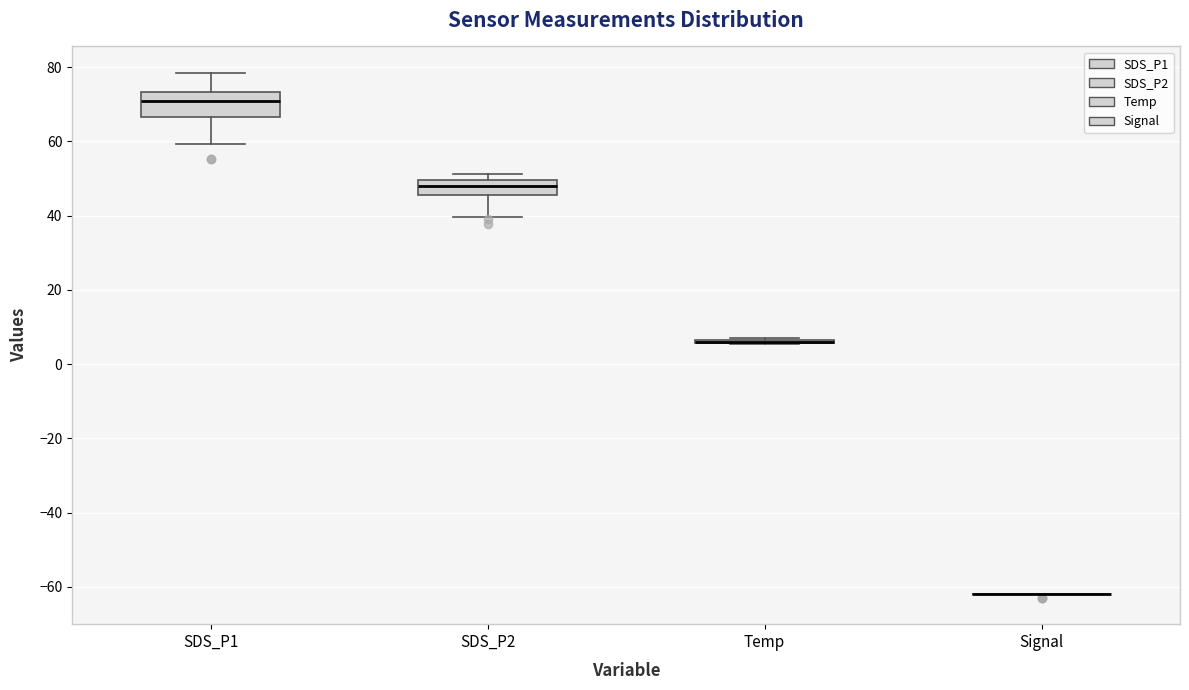

Reading left to right, transcribe this box plot: for each box, give where its median line is, the range the box spans, and where its two whiskers end, as read against the y-axis. The values are not printed on the chart, so give them approximately, as read against the axis.

SDS_P1: median 70, box 66 to 74, whiskers 60 to 78
SDS_P2: median 48, box 46 to 50, whiskers 40 to 52
Temp: box collapsed to a line at 6, whiskers 6 to 6
Signal: box collapsed to a line at -62, whiskers -62 to -62